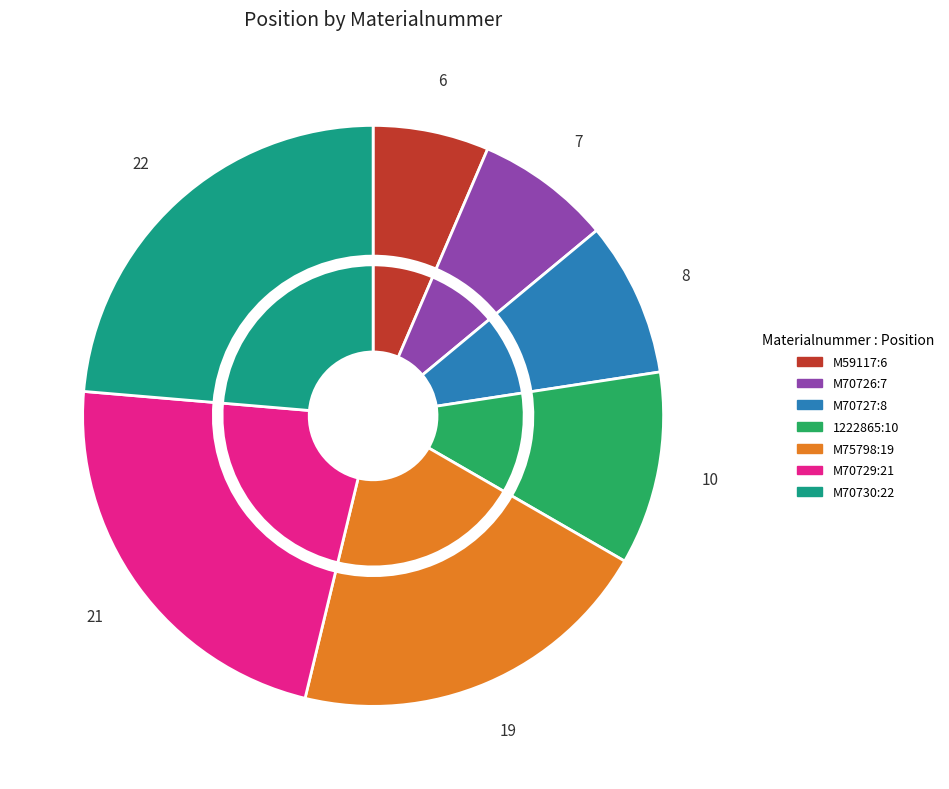

Is there a majority slice in this chart?

No